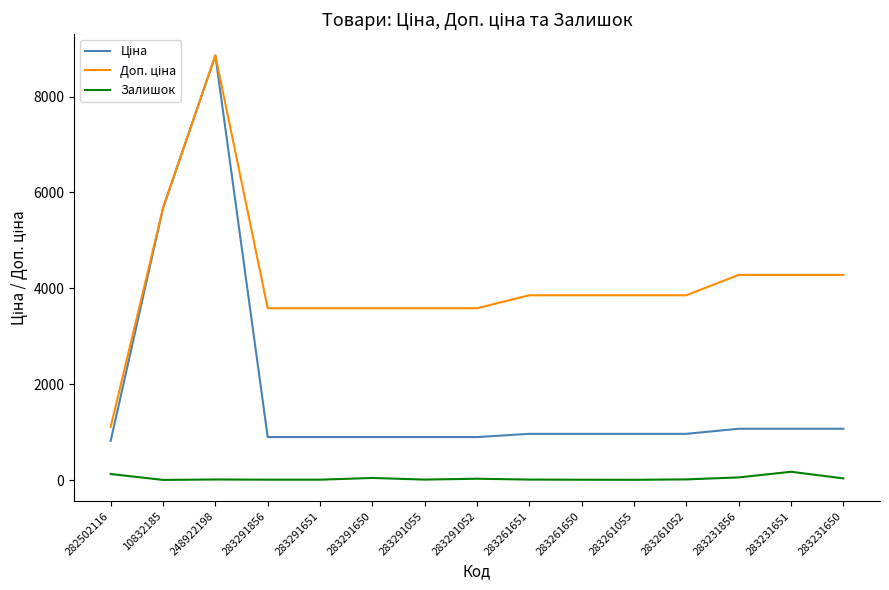

What is the difference between the highest and lowest values at 283231856?

4225.1